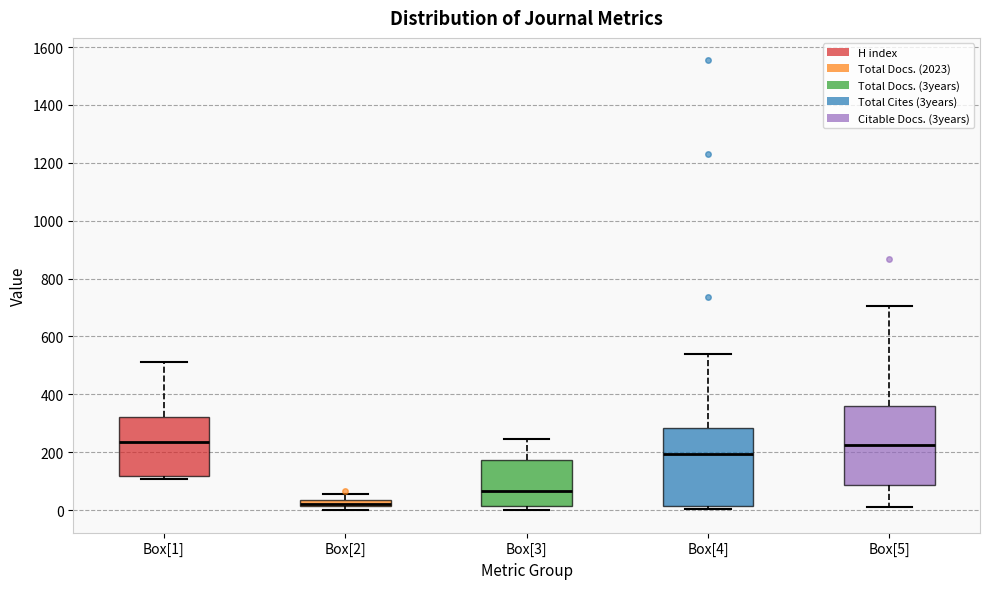

Where does the median line of the box for Box[5] sit on the y-axis? The values are not printed on the chart, so give them approximately, as read against the axis.

220